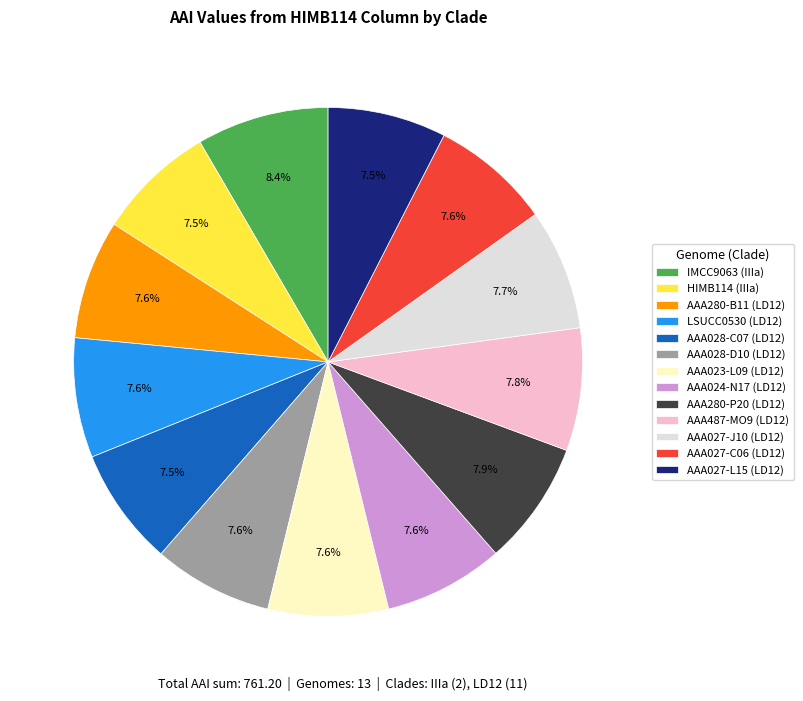

Approximately how many times larger is the value at AAA027-L15 (LD12) compared to AAA027-C06 (LD12)?

1.0